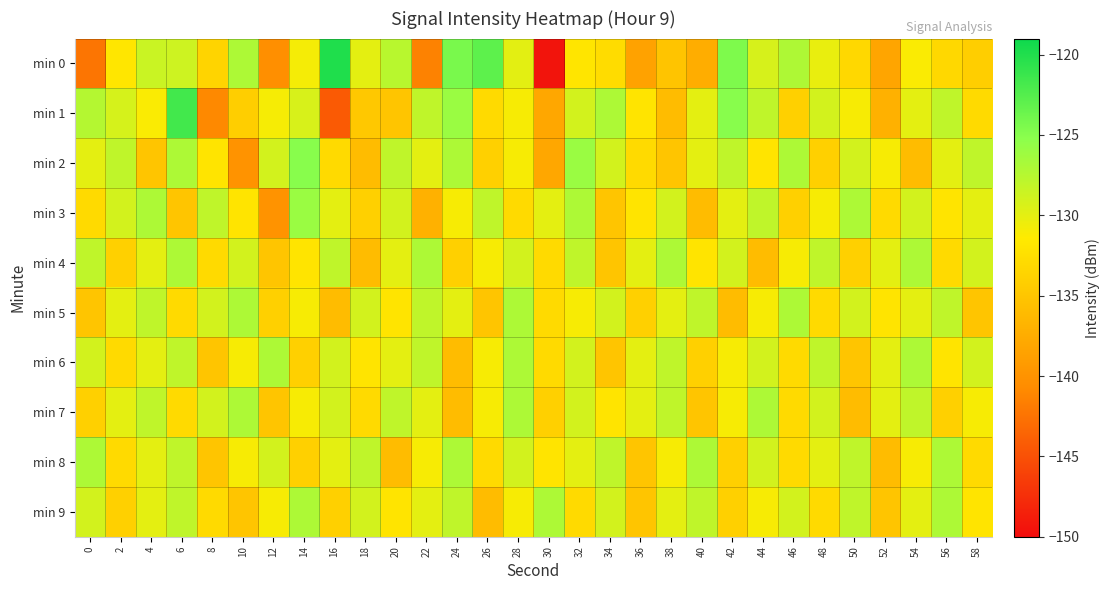

At 56, list the series in order from largest to smallest.

min 8, min 9, min 1, min 5, min 2, min 3, min 6, min 4, min 0, min 7